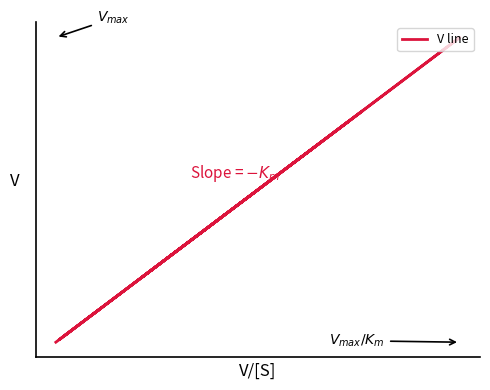

How many series are shown in this chart?

1